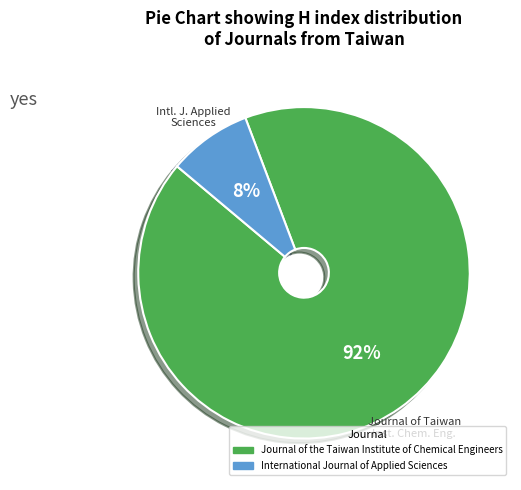

To the nearest percent, what portion does International Journal of Applied Sciences represent?

8%